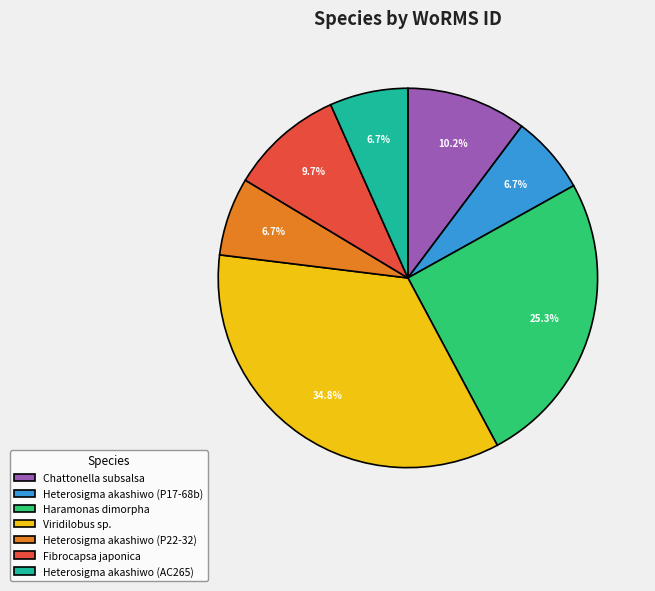

What is the ratio of the value at Heterosigma akashiwo (AC265) to the value at Heterosigma akashiwo (P22-32)?

1.0